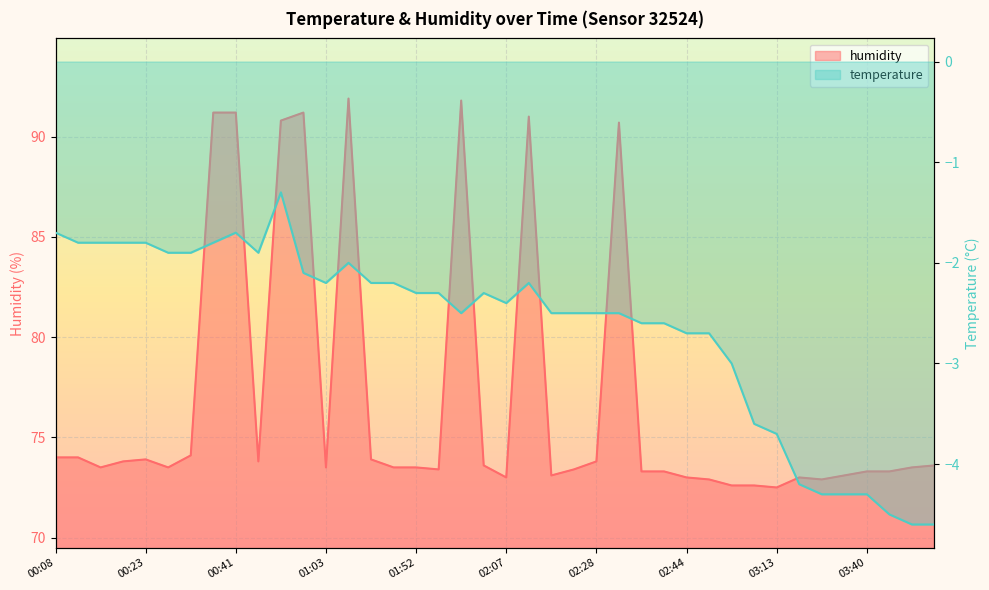

True or false: the data shows 74.0 at 00:08.

True